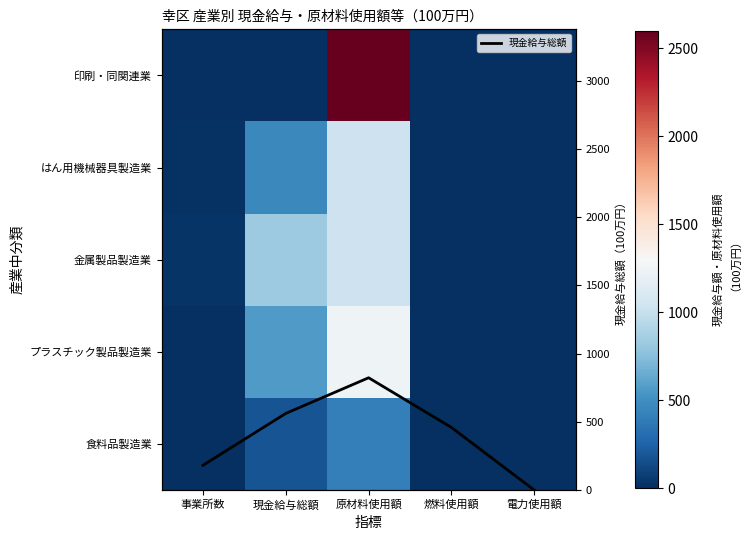

At which label does プラスチック製品製造業 first exceed 10?

現金給与総額